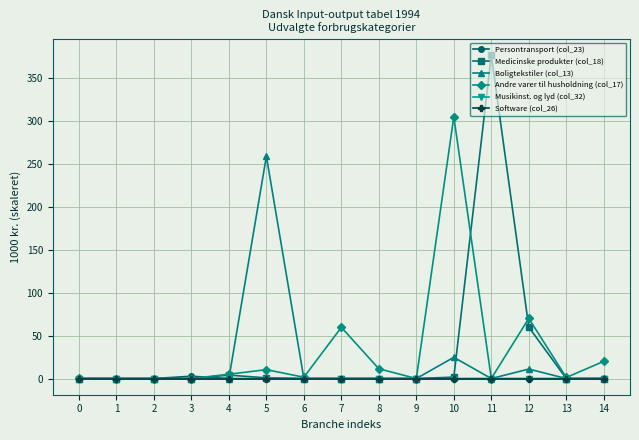

The Boligtekstiler (col_13) series shows 0.1 at 14. True or false?

False